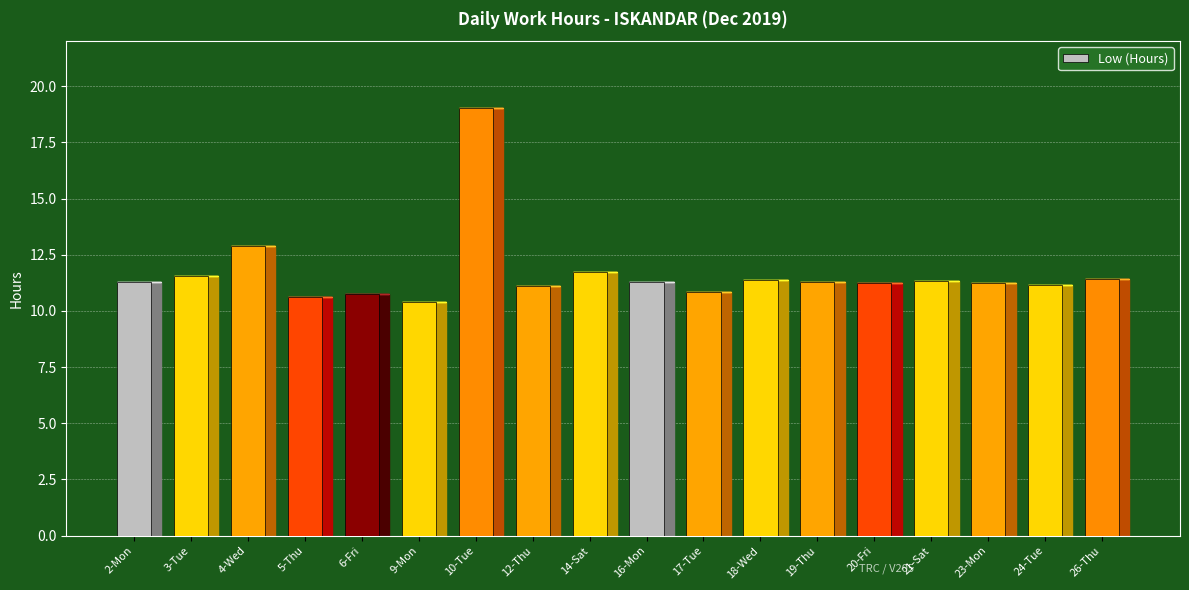

The chart shows a value of 11.3 at 21-Sat. True or false?

True